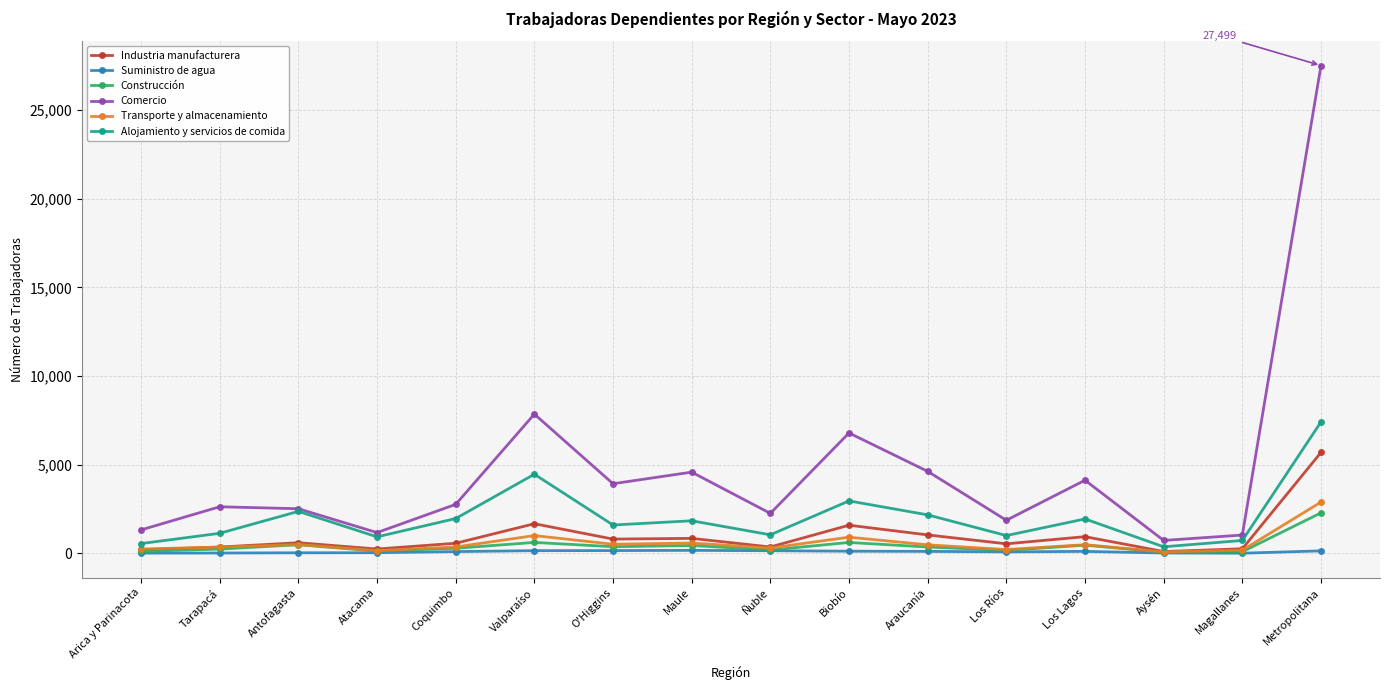

At which label is Industria manufacturera closest to 2901?

Valparaíso